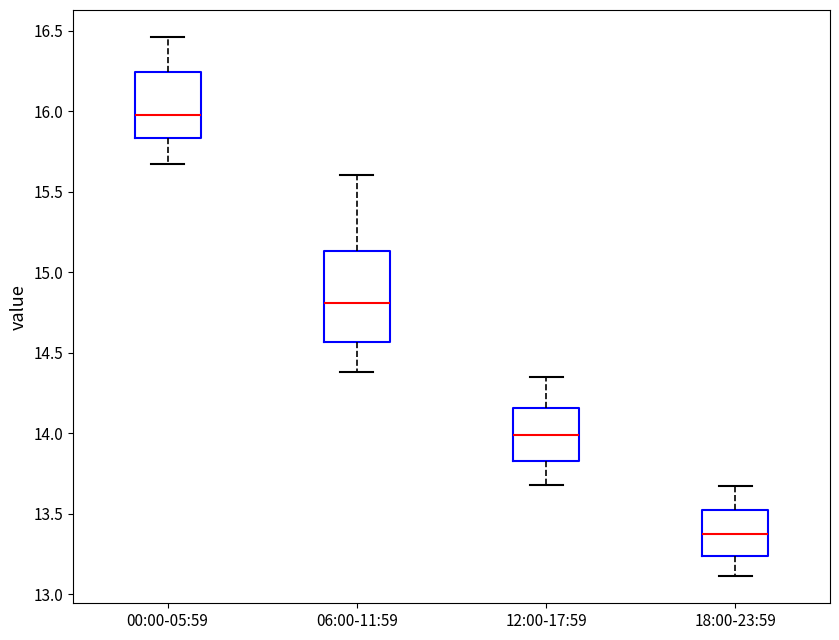

Reading left to right, transcribe this box plot: for each box, give where its median line is, the range the box spans, and where its two whiskers end, as read against the y-axis. The values are not printed on the chart, so give them approximately, as read against the axis.

00:00-05:59: median 16.00, box 15.85 to 16.25, whiskers 15.65 to 16.45
06:00-11:59: median 14.80, box 14.55 to 15.15, whiskers 14.40 to 15.60
12:00-17:59: median 14.00, box 13.85 to 14.15, whiskers 13.70 to 14.35
18:00-23:59: median 13.40, box 13.25 to 13.50, whiskers 13.10 to 13.65